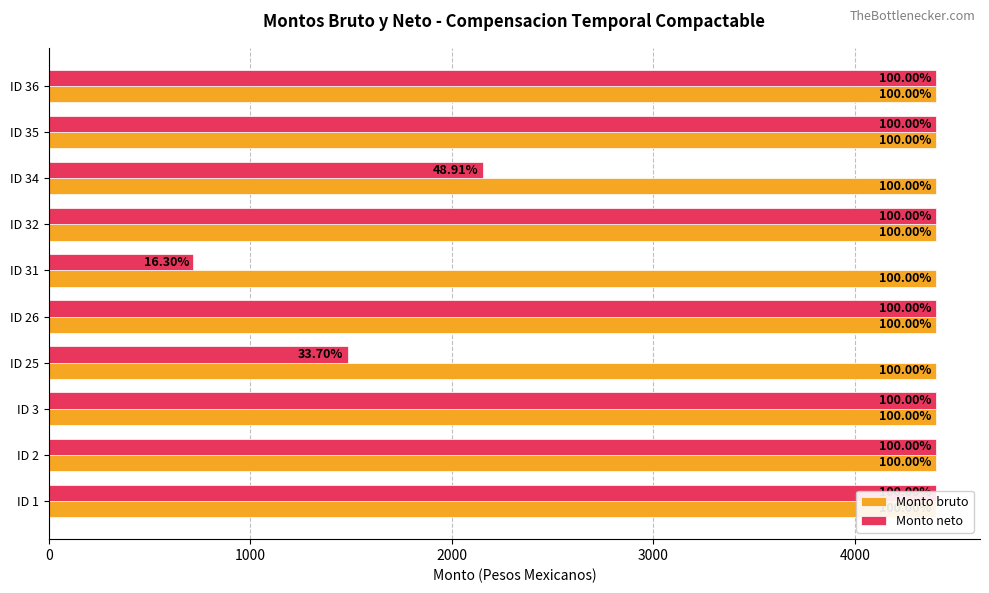

List the series in order of their overall mean, highest first.

Monto neto, Monto bruto